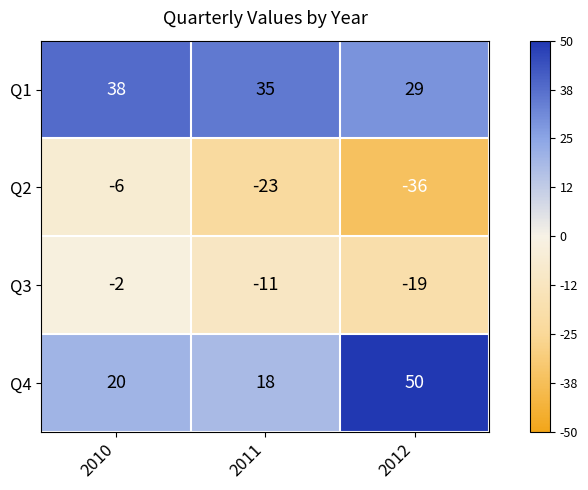

Is it true that Q1 equals 16 at 2012?

False